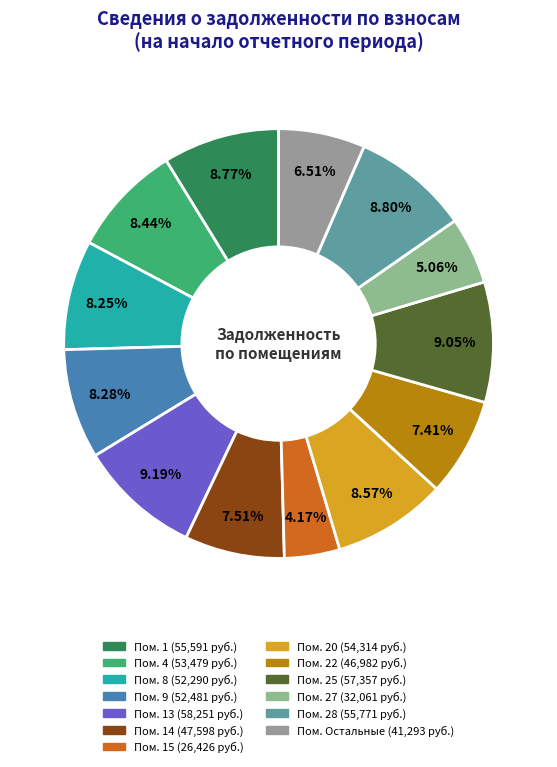

Count the number of slices in the pie.

13